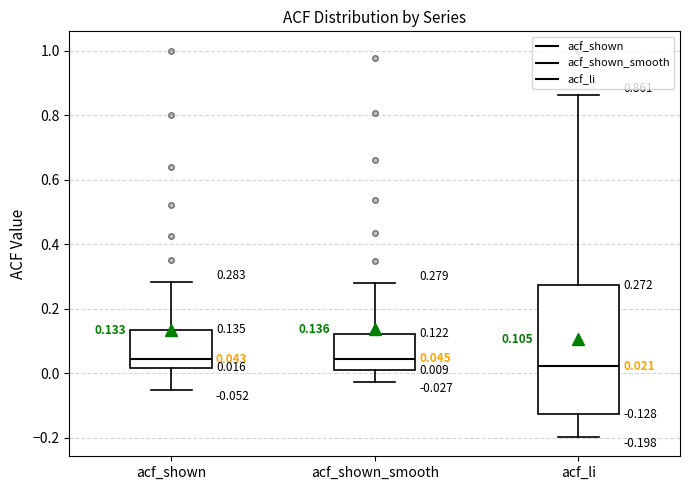

Comparing the boxes themselves (not the whiskers), which one is the tallest?

acf_li